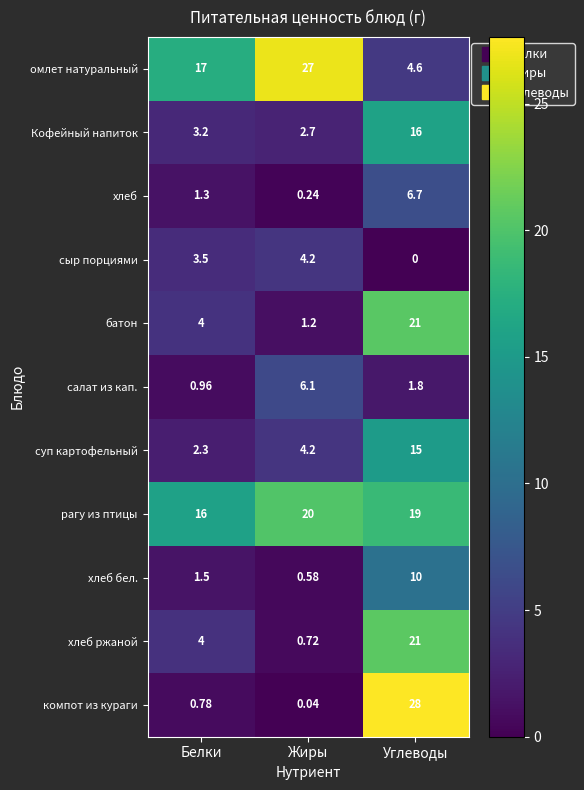

At which label is сыр порциями closest to 2?

Белки